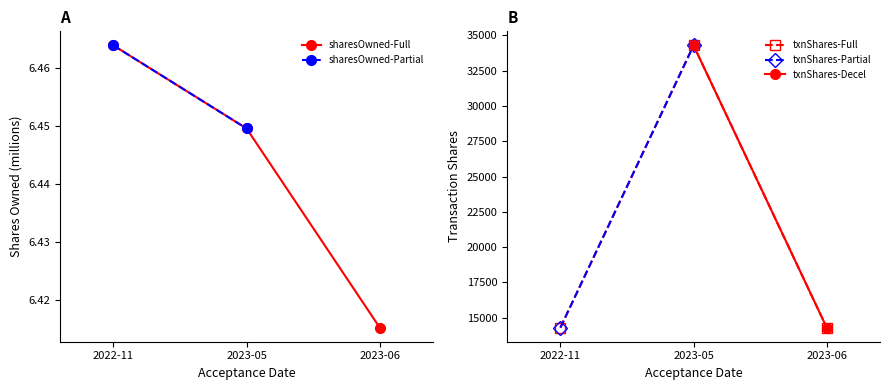

The value of sharesOwned-Full at 2022-11 is 10.0. True or false?

False